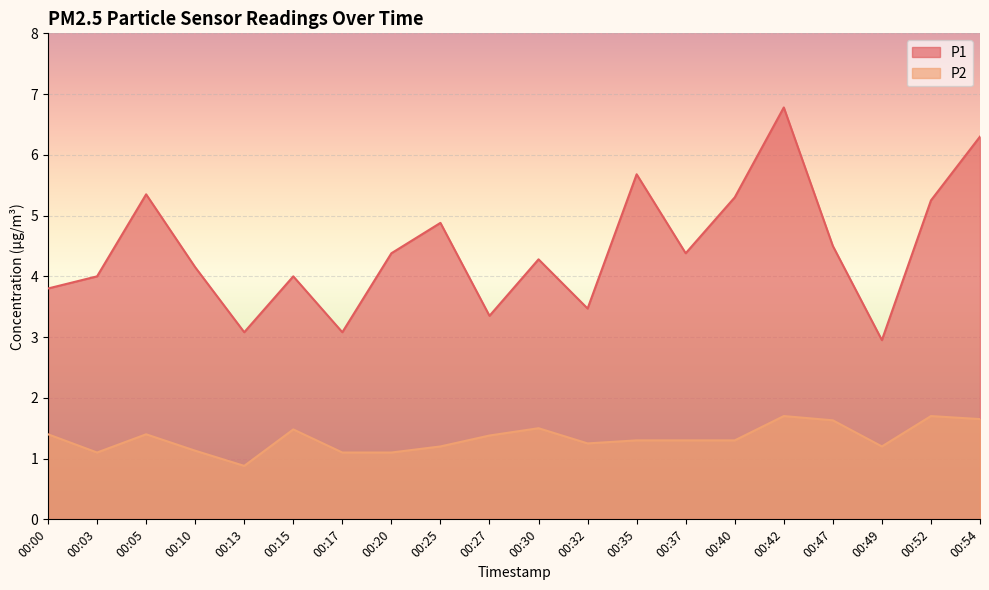

What is the spread (max minus min) of values at 00:42?

5.1